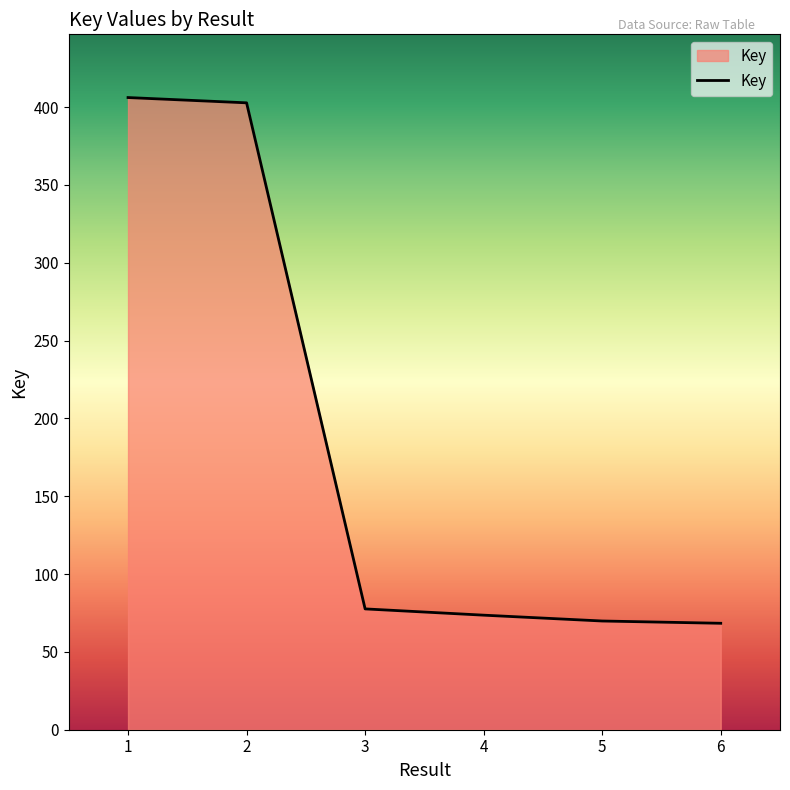

True or false: there are more than 0 points higher than both neighbors.

False